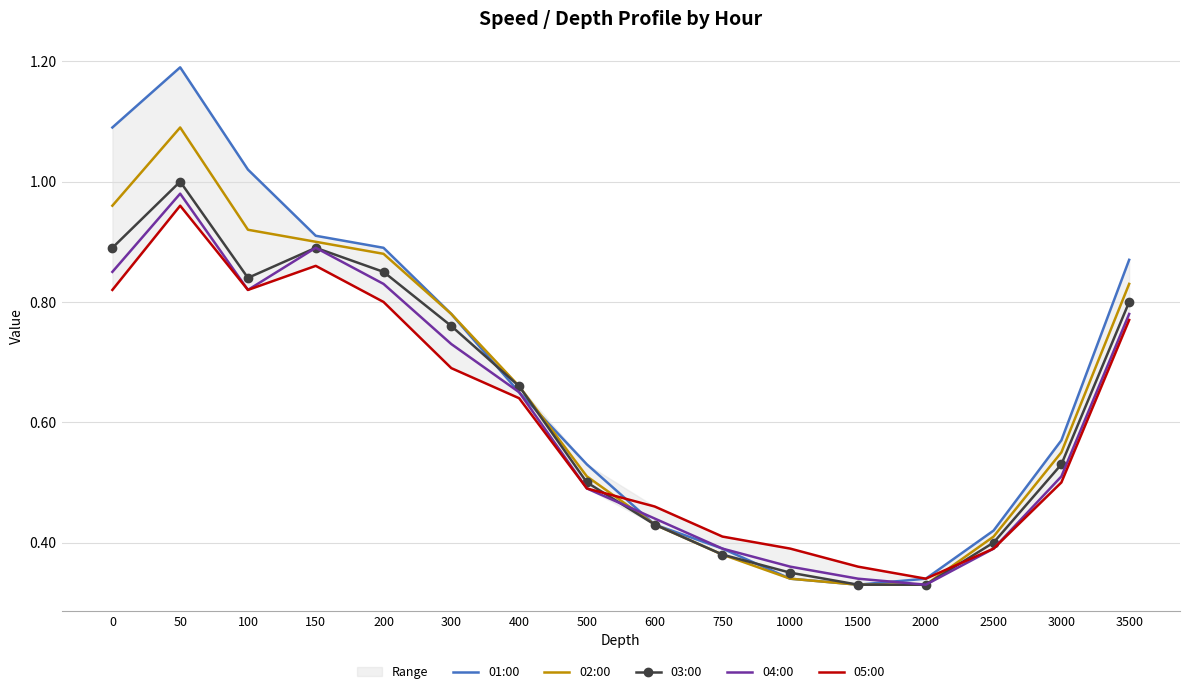

Is the value of 02:00 at 1500 greater than the value of 04:00 at 50?

No